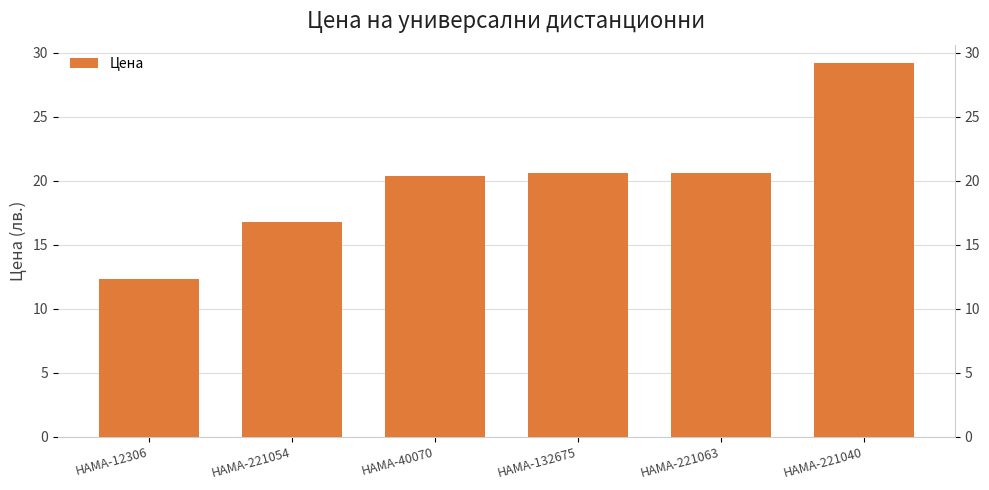

What is the value of the 1st bar from the left?

12.3